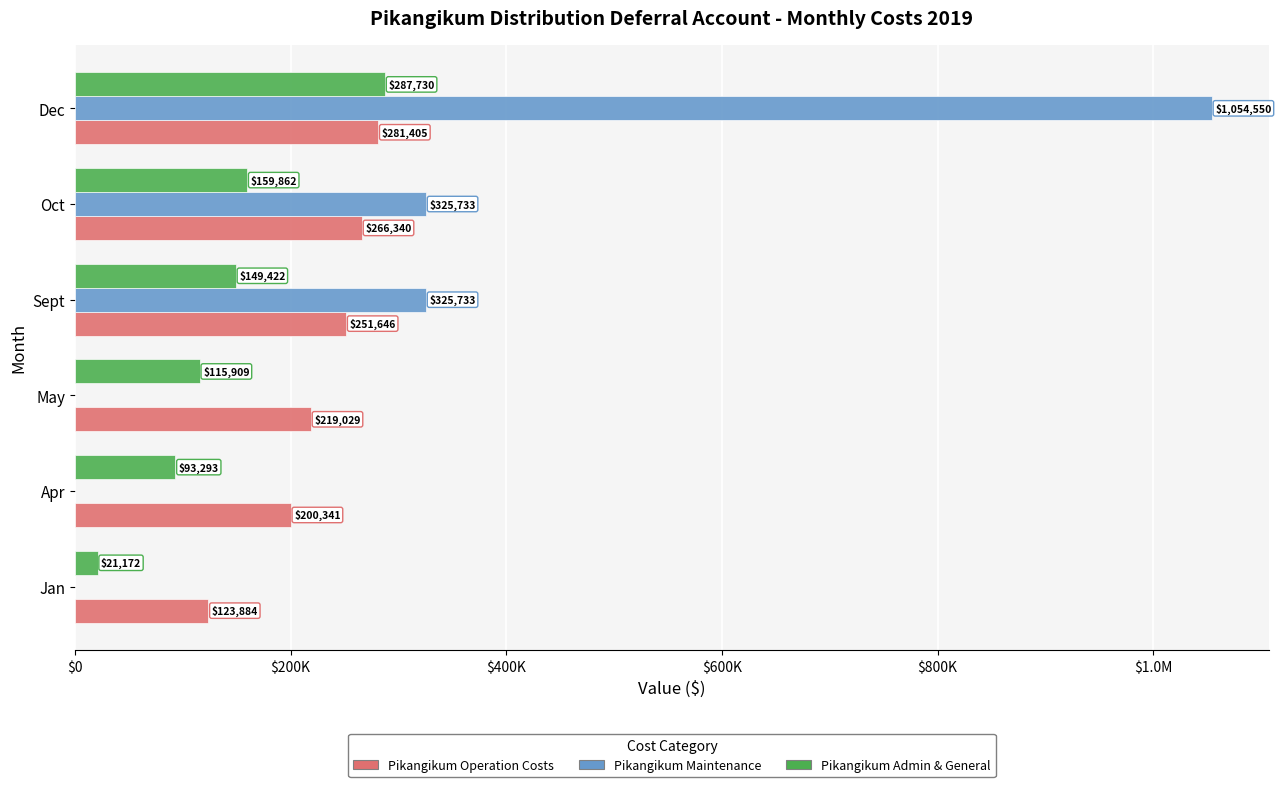

What are all the series names shown in the legend?

Pikangikum Operation Costs, Pikangikum Maintenance, Pikangikum Admin & General